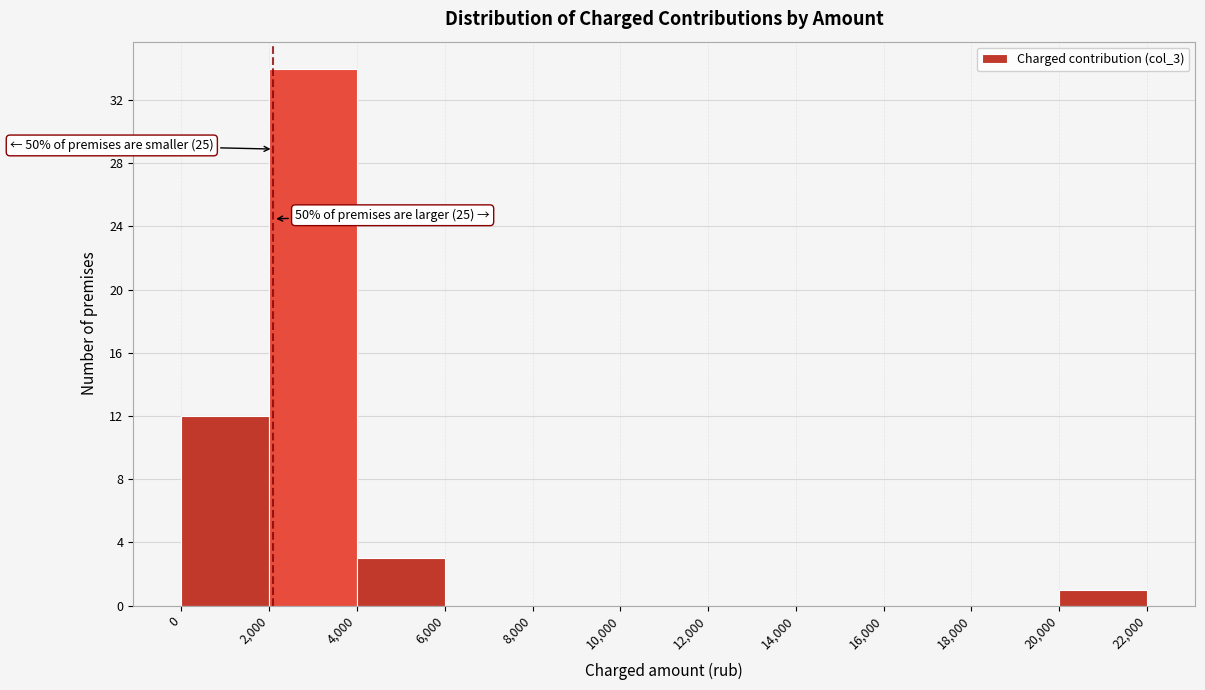

Which range on the x-axis has the tallest bar?

2,000 to 4,000